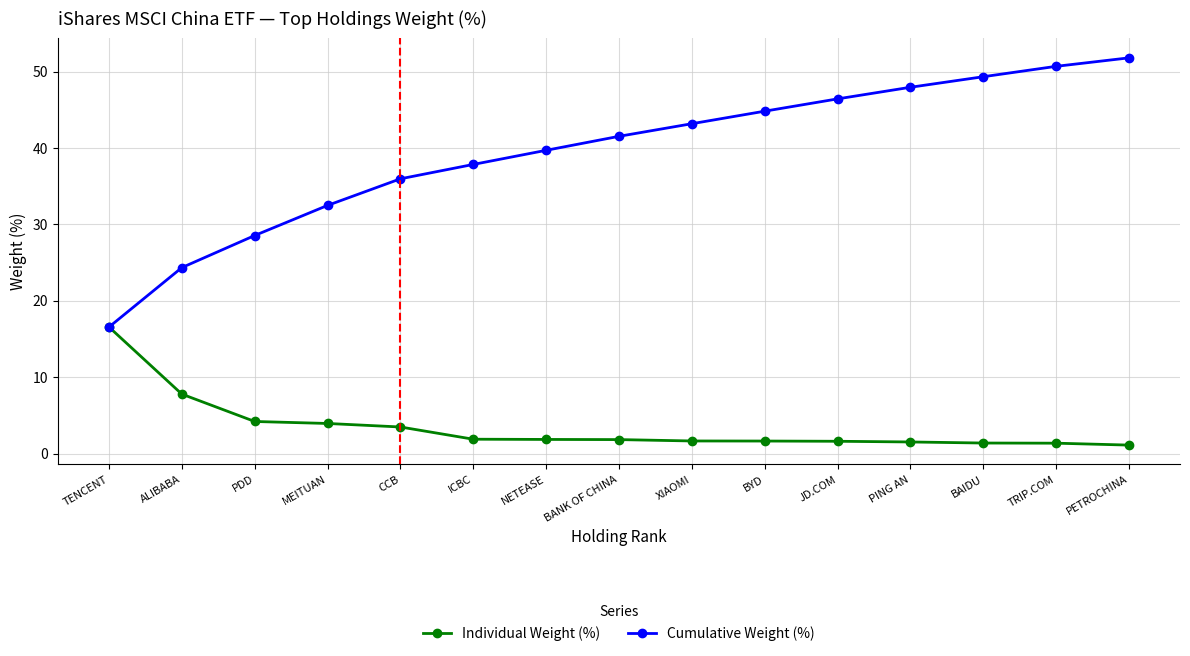

True or false: Cumulative Weight (%) has a value of 28.5 at PDD.

True